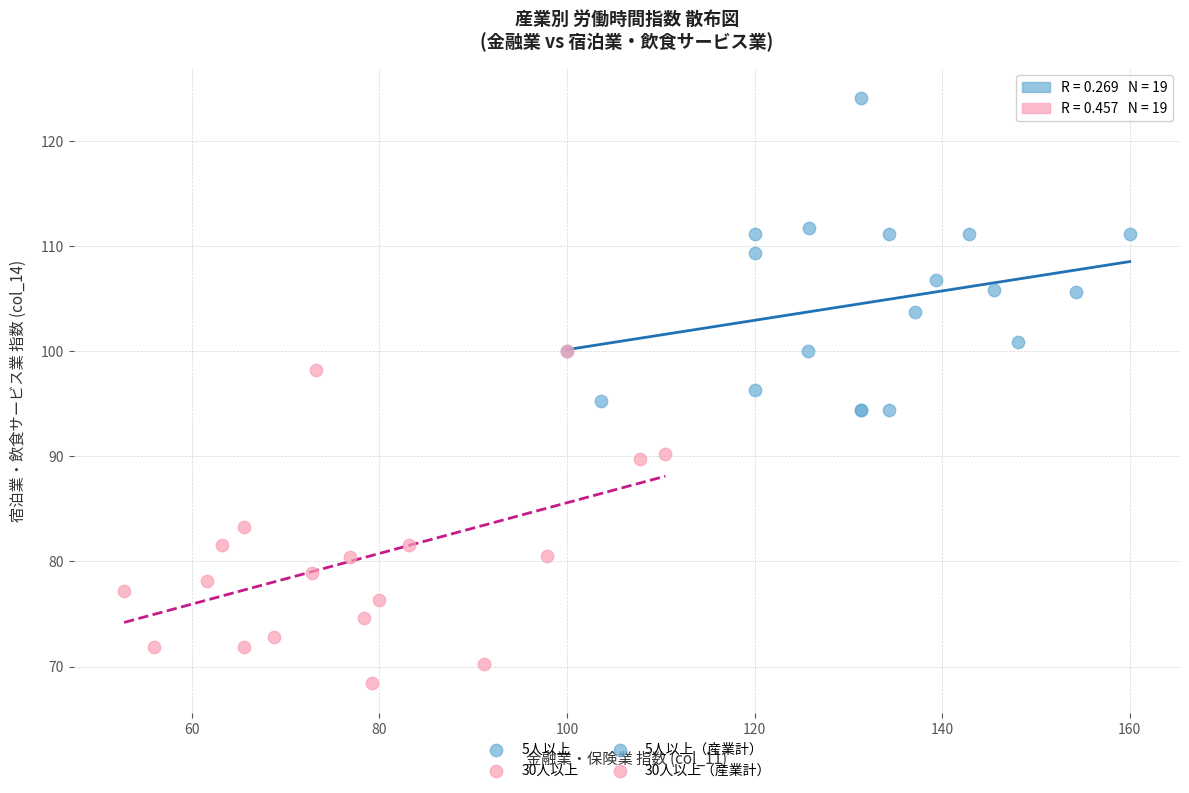

Which series reaches the minimum Y coordinate?

30人以上